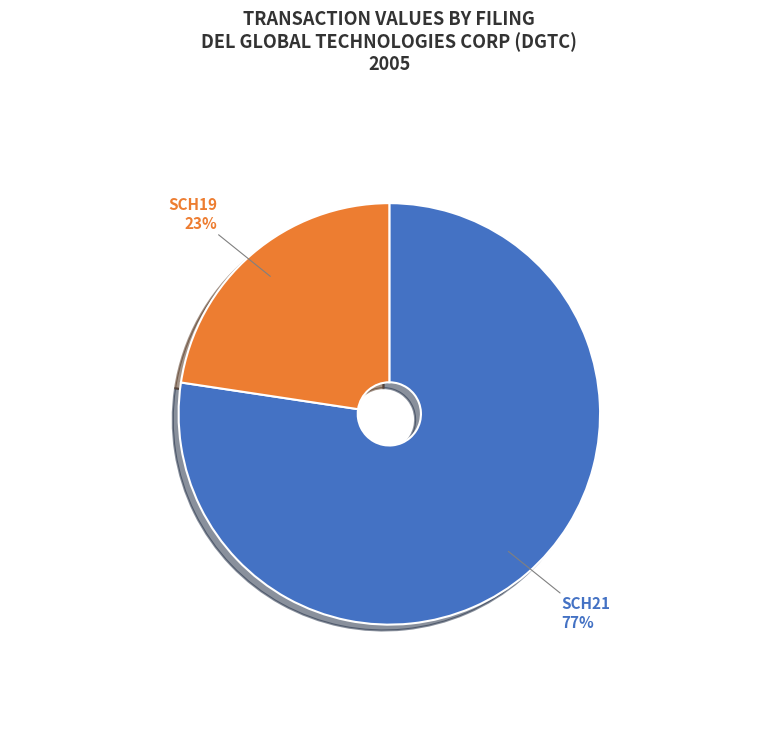

Is there any slice that represents more than half of the pie?

Yes